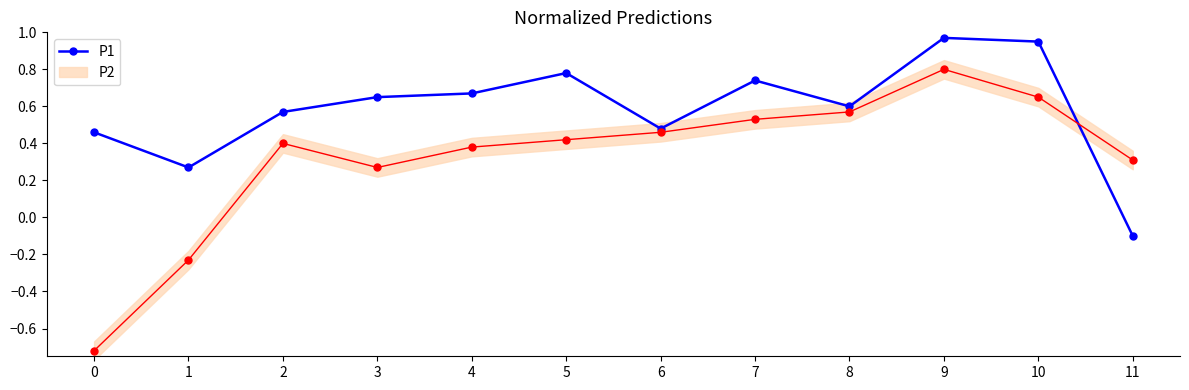

List the labels in order of value, smallest first.

11, 1, 0, 6, 2, 8, 3, 4, 7, 5, 10, 9